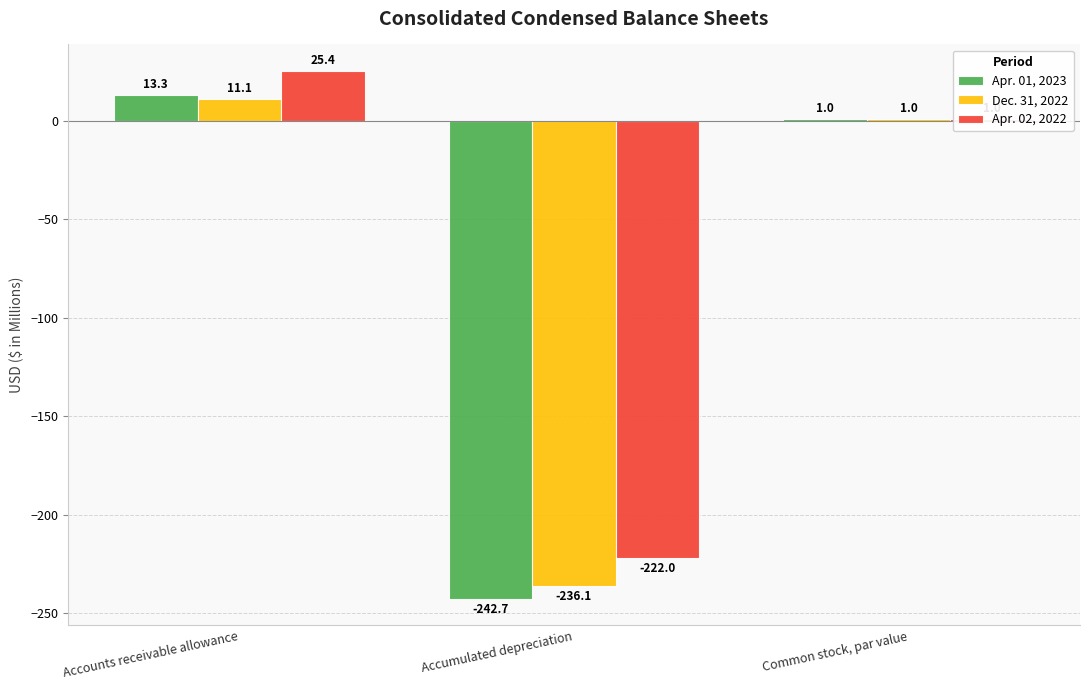

Reading left to right, what are all the values shown in this chart?

Apr. 01, 2023: 13.3	-242.7	1.0
Dec. 31, 2022: 11.1	-236.1	1.0
Apr. 02, 2022: 25.4	-222.0	1.0